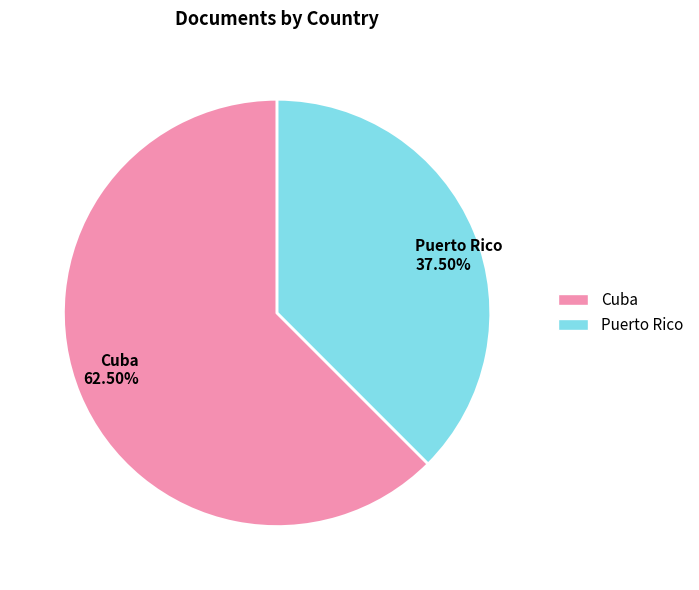

Count the number of slices in the pie.

2